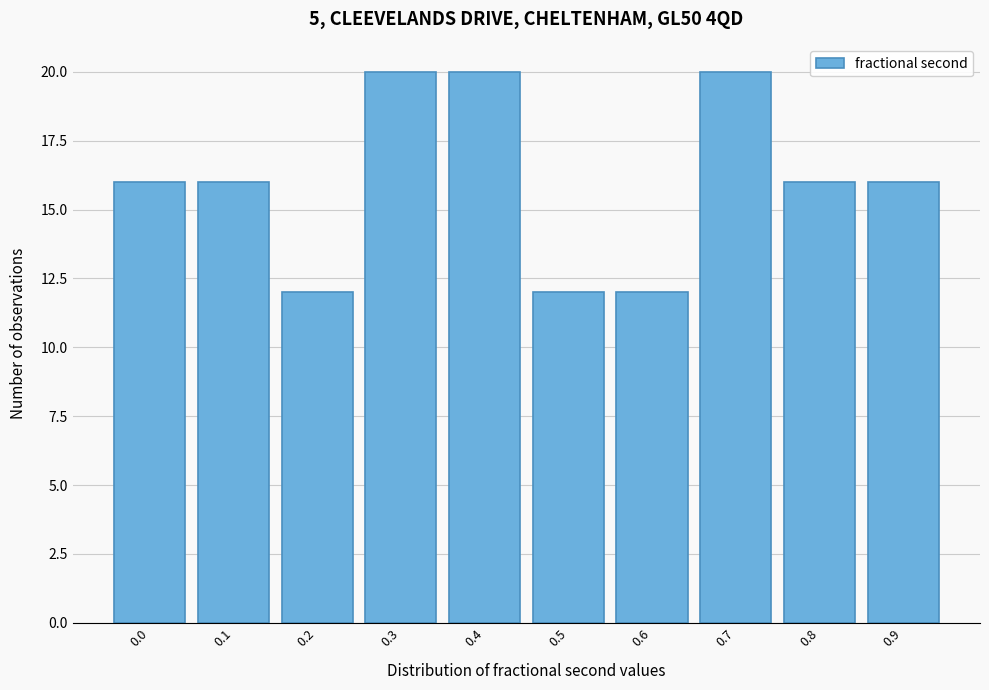

Reading left to right, transcribe all the data shown in this chart.

0.0=16	0.1=16	0.2=12	0.3=20	0.4=20	0.5=12	0.6=12	0.7=20	0.8=16	0.9=16